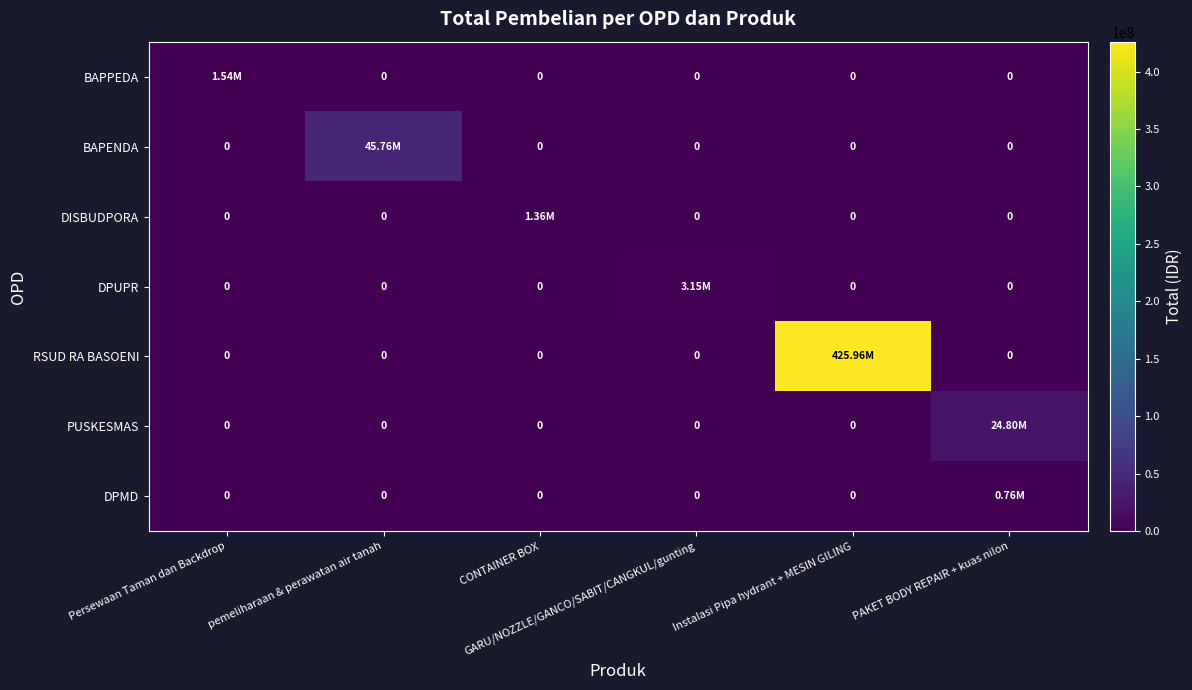

What is the total value across all series at CONTAINER BOX?

1360000